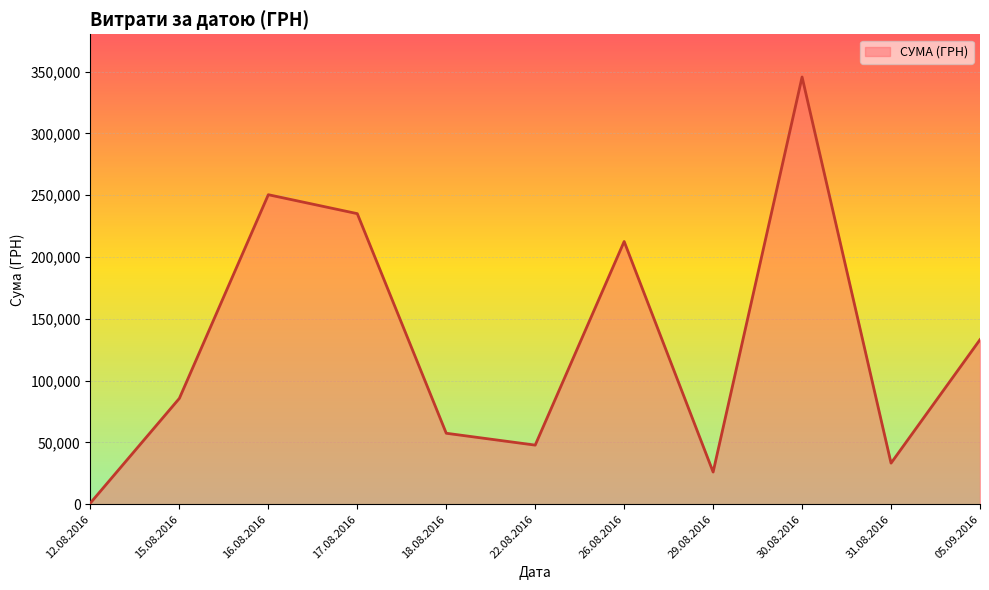

At which category does the data reach its first local peak?

16.08.2016